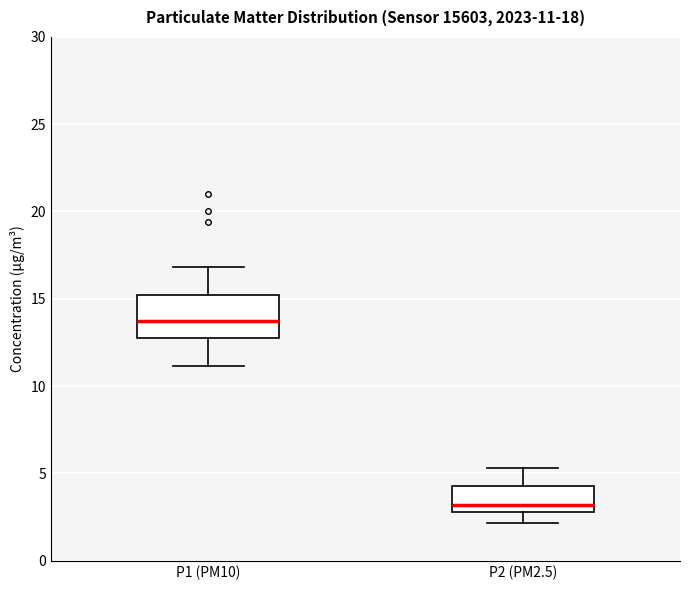

Which box's median line is the lowest?

P2 (PM2.5)